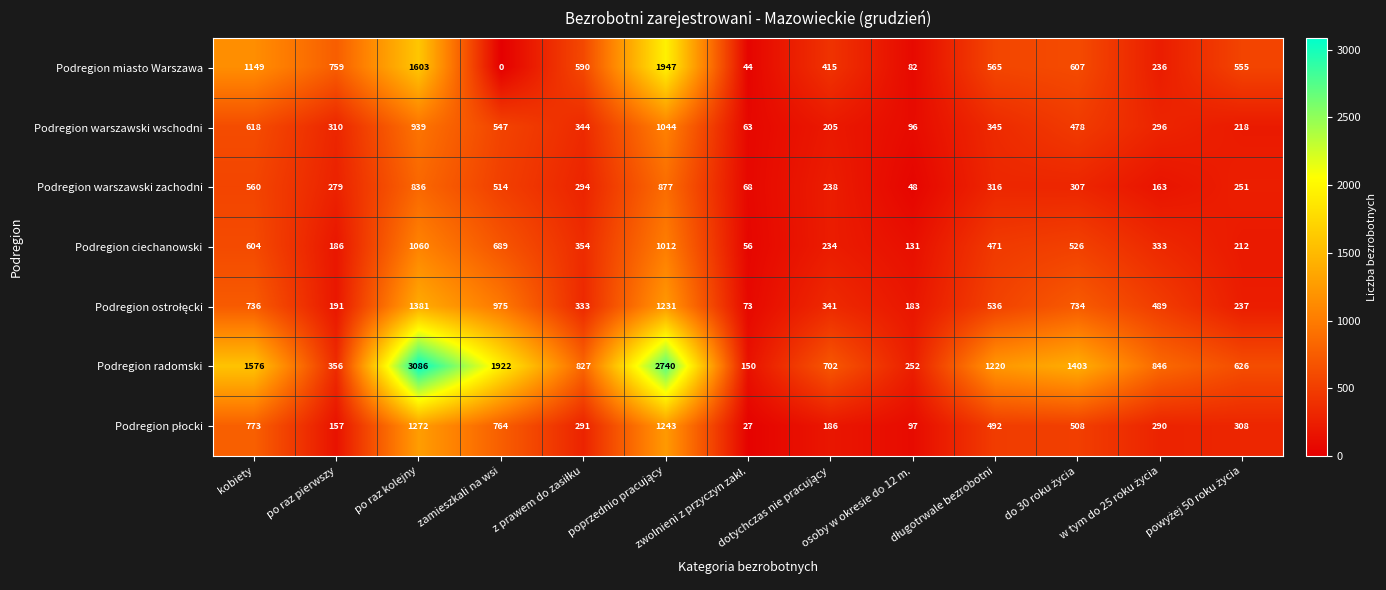

The value of Podregion warszawski wschodni at po raz pierwszy is 310. True or false?

True